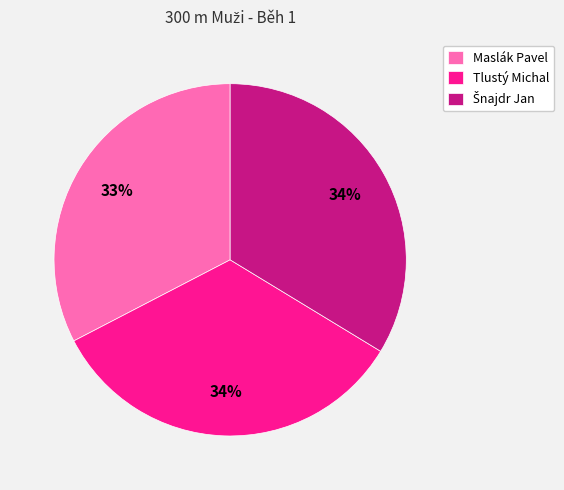

Which category has the smallest portion of the pie?

Maslák Pavel